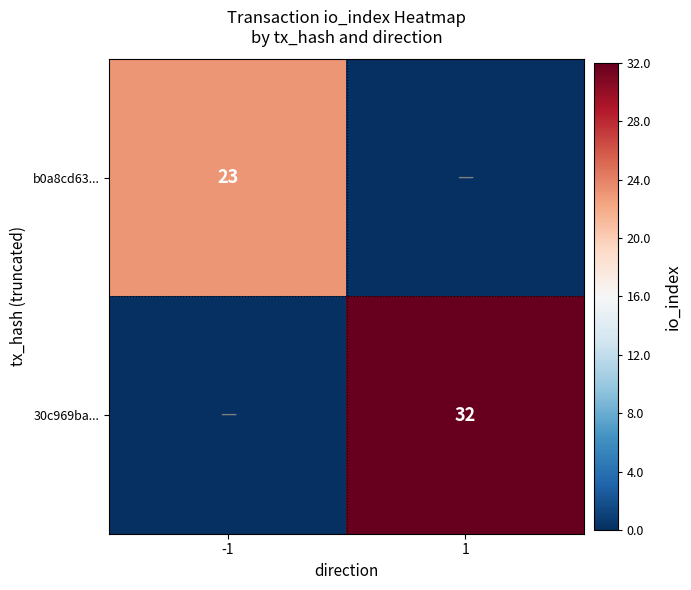

What is the difference between the highest and lowest values at -1?

23